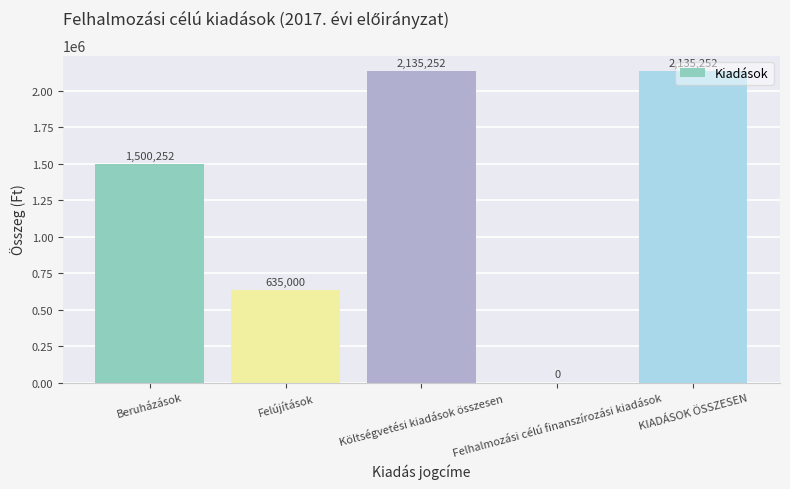

Count the number of categories in the chart.

5